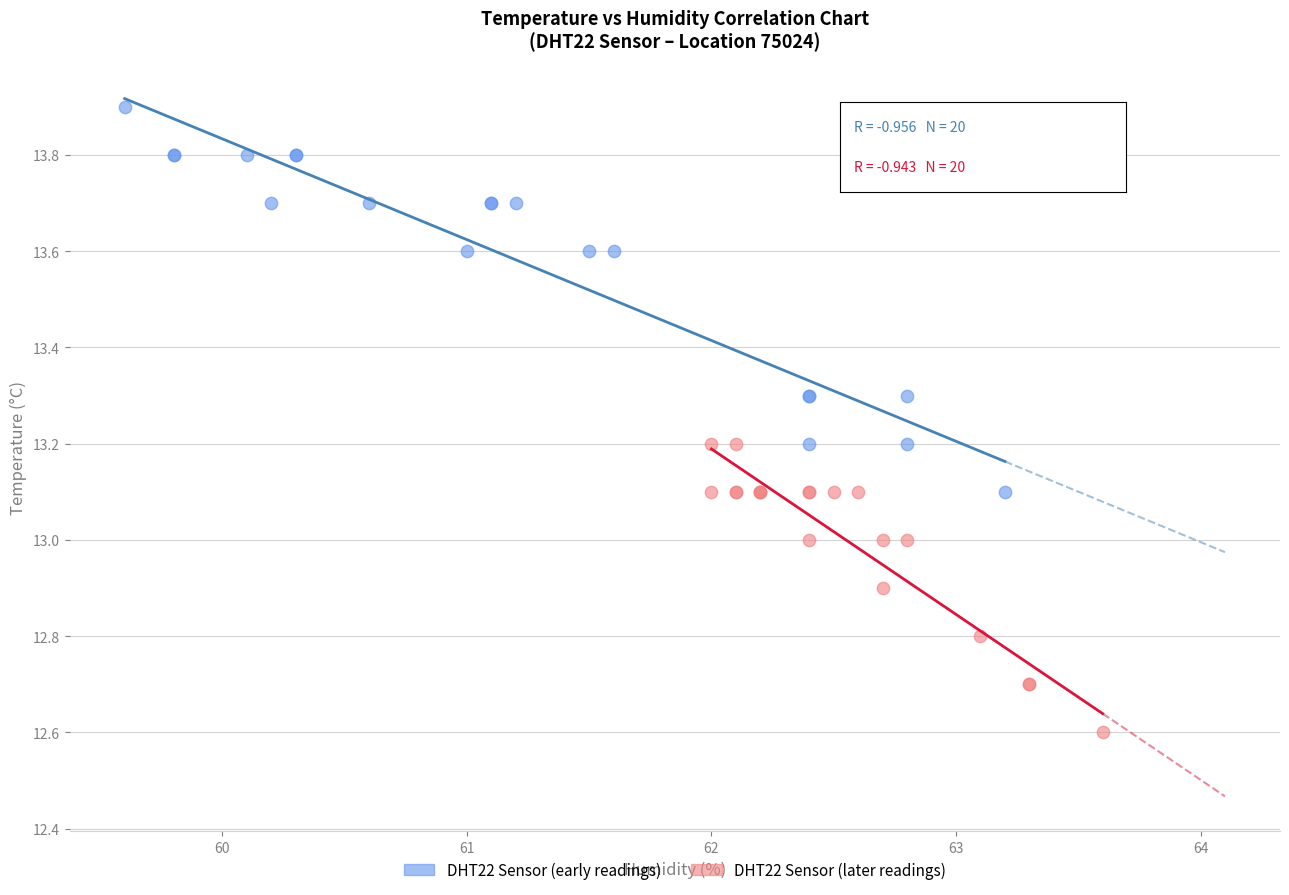

Which series has the largest Y range (max minus min)?

DHT22 Sensor (early readings)